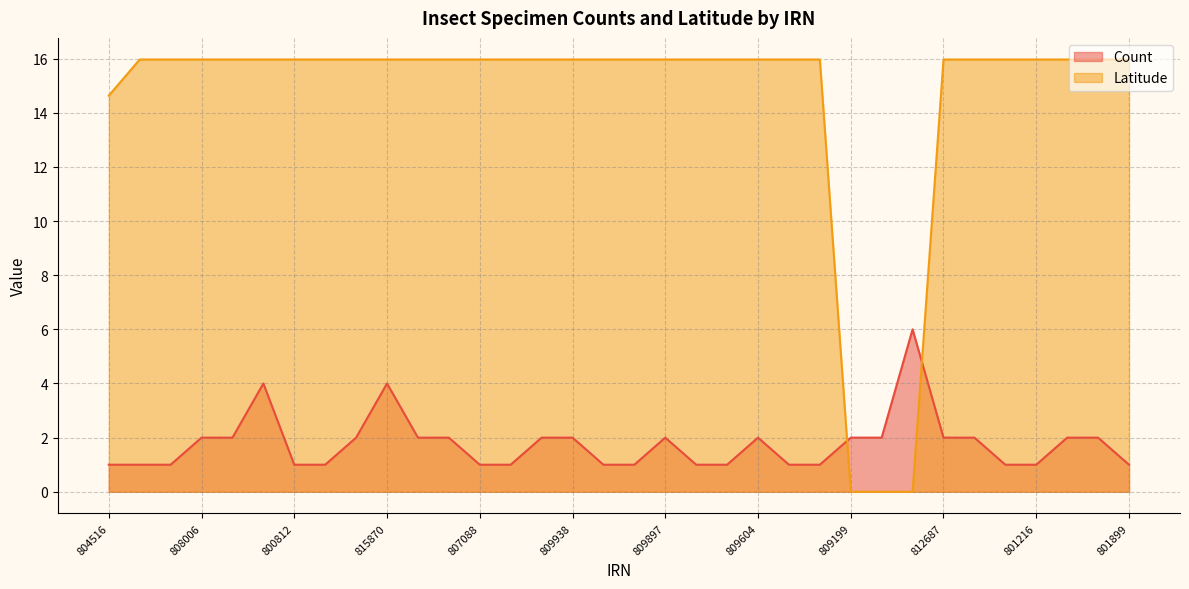

What is the total value across all series at 802534?

17.0